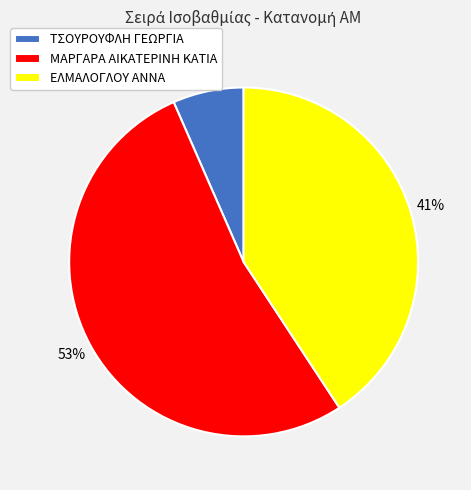

To the nearest percent, what is the average slice percentage?

33%